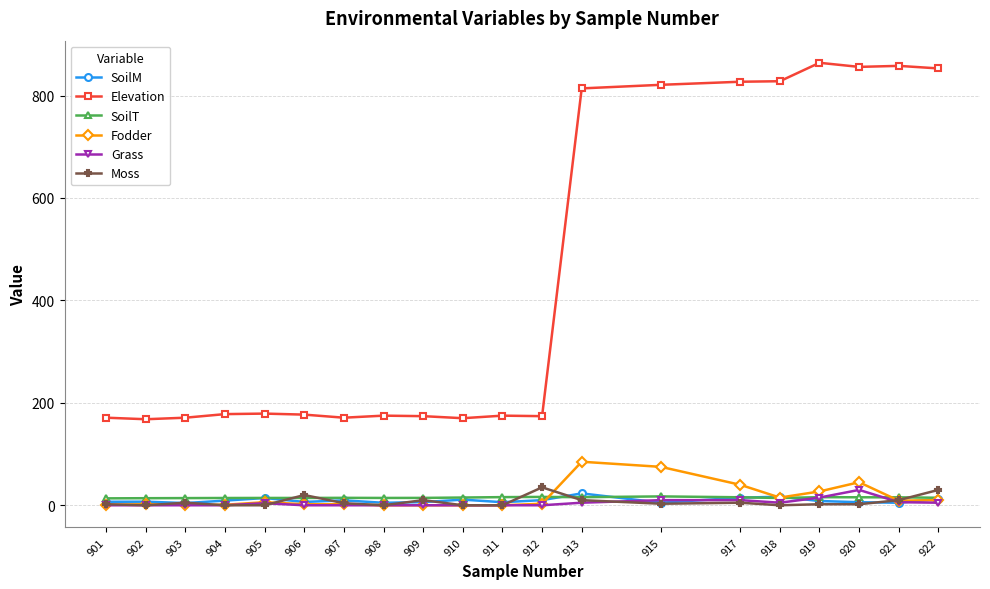

What is the value of the Fodder point at the 13th from the left?

85.0